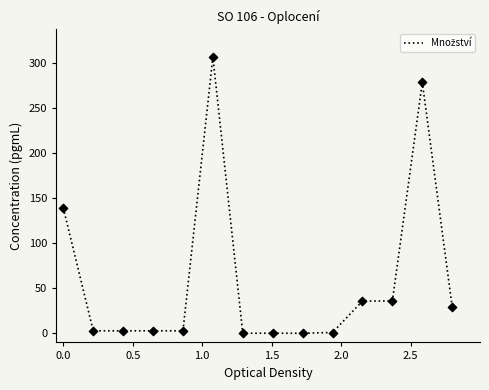

What is the difference between the maximum and minimum values?

306.8